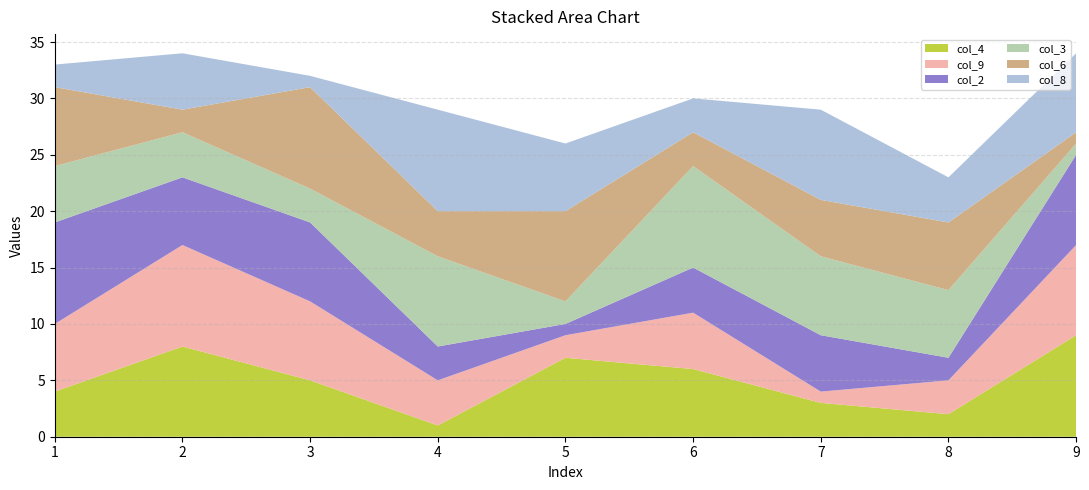

Reading left to right, what are all the values shown in this chart?

col_4: 4	8	5	1	7	6	3	2	9
col_9: 6	9	7	4	2	5	1	3	8
col_2: 9	6	7	3	1	4	5	2	8
col_3: 5	4	3	8	2	9	7	6	1
col_6: 7	2	9	4	8	3	5	6	1
col_8: 2	5	1	9	6	3	8	4	7